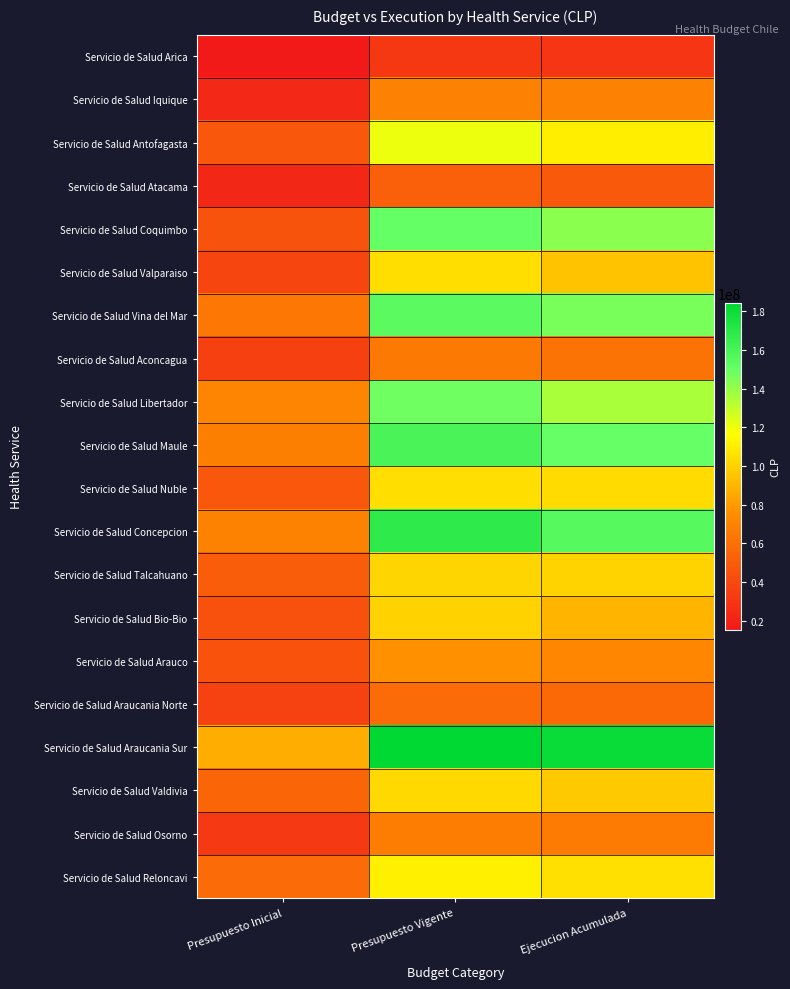

Rank the series at Presupuesto Inicial from lowest to highest value.

Servicio de Salud Arica, Servicio de Salud Atacama, Servicio de Salud Iquique, Servicio de Salud Osorno, Servicio de Salud Aconcagua, Servicio de Salud Araucania Norte, Servicio de Salud Valparaiso, Servicio de Salud Bio-Bio, Servicio de Salud Arauco, Servicio de Salud Coquimbo, Servicio de Salud Nuble, Servicio de Salud Antofagasta, Servicio de Salud Talcahuano, Servicio de Salud Valdivia, Servicio de Salud Reloncavi, Servicio de Salud Vina del Mar, Servicio de Salud Maule, Servicio de Salud Concepcion, Servicio de Salud Libertador, Servicio de Salud Araucania Sur